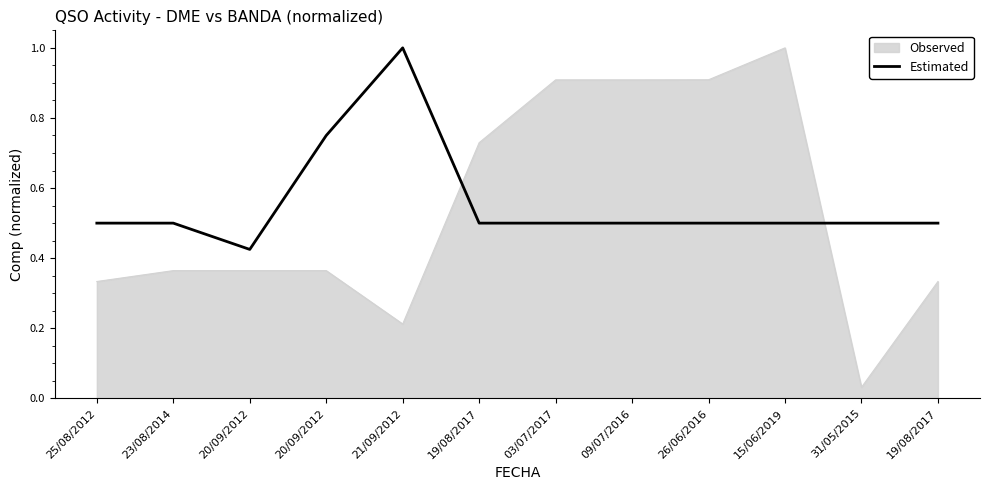

Reading right to left, transcribe all the data shown in this chart.

0.5	0.5	0.5	0.5	0.5	0.5	0.5	1.0	0.8	0.4	0.5	0.5